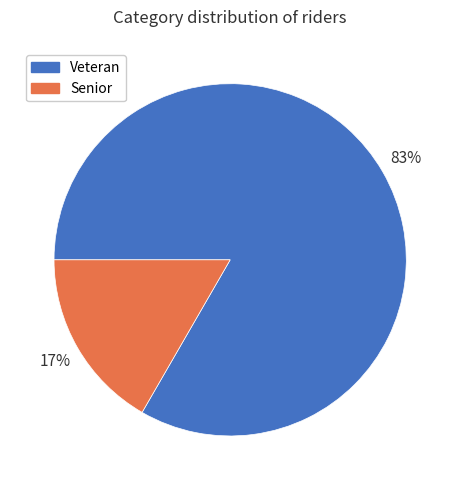

Is Senior the majority of the pie?

No